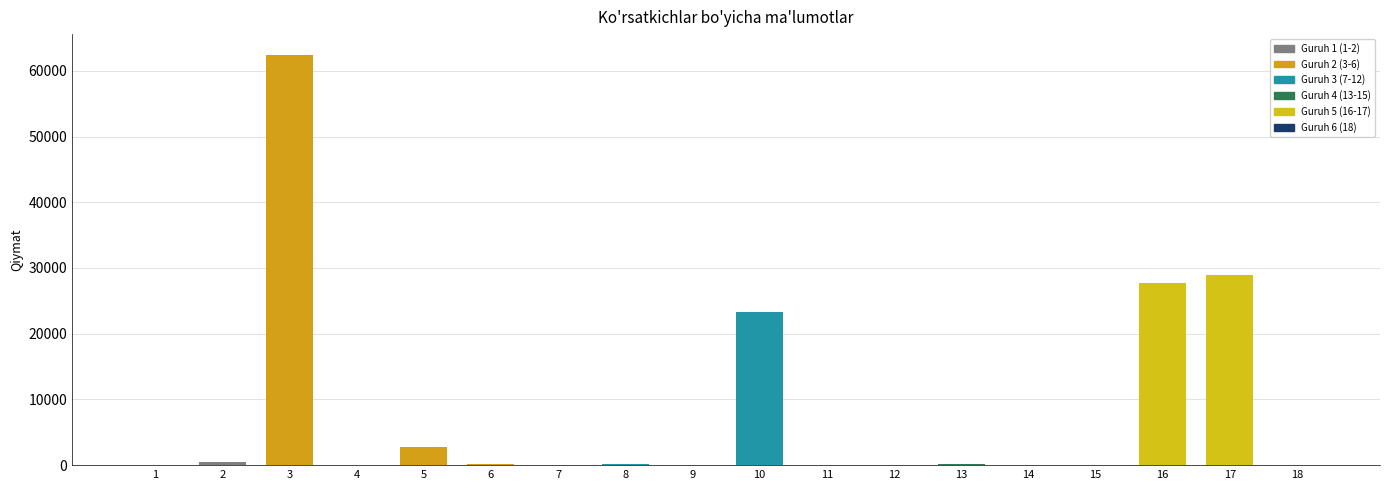

List the labels in order of value, smallest first.

12, 11, 7, 4, 1, 9, 15, 14, 18, 6, 8, 13, 2, 5, 10, 16, 17, 3